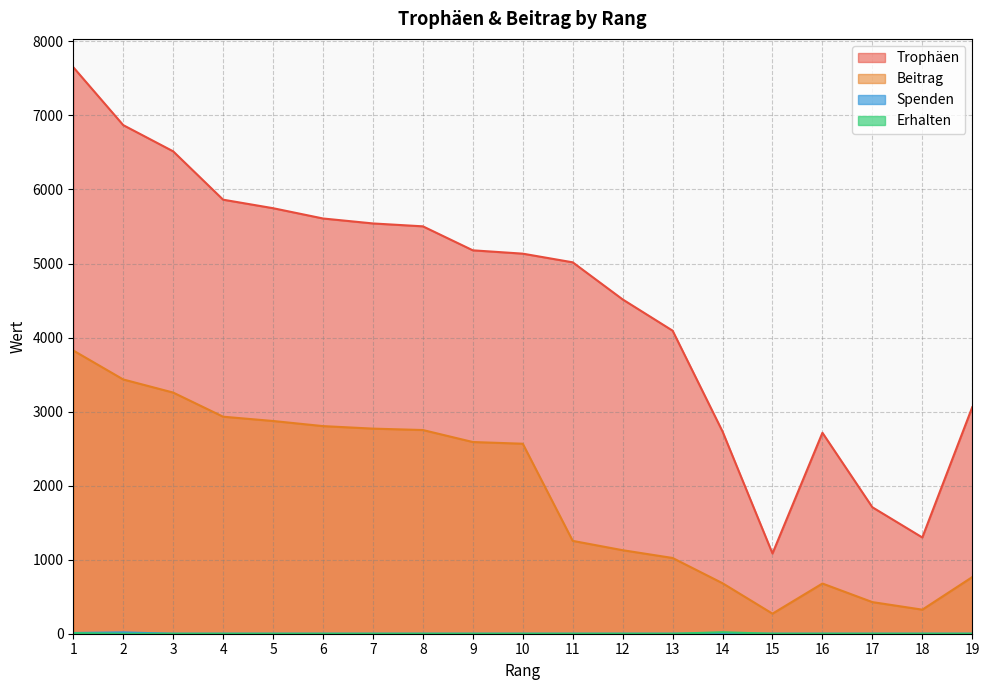

Is it true that Erhalten equals 0 at 3?

True